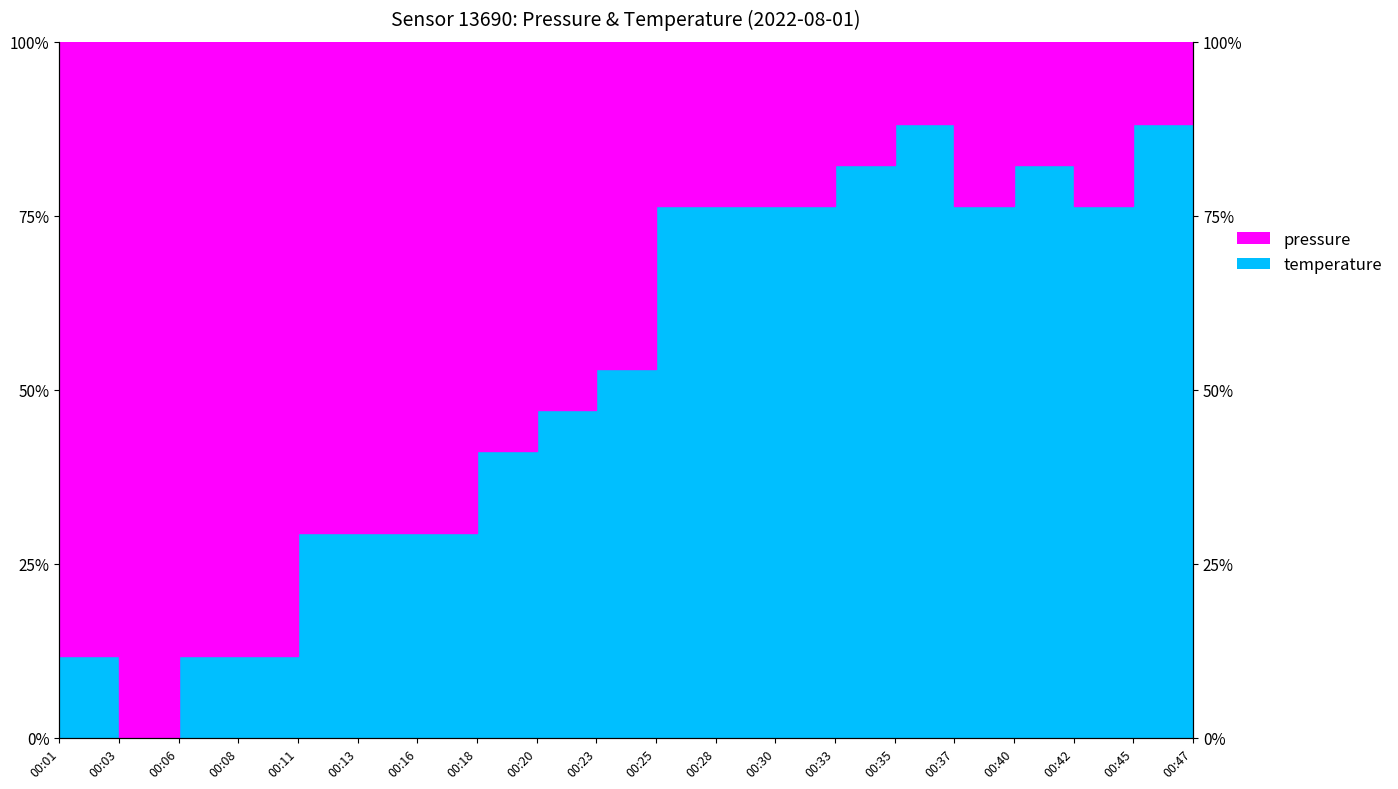

The chart shows a value of 9.5 at 00:13. True or false?

False